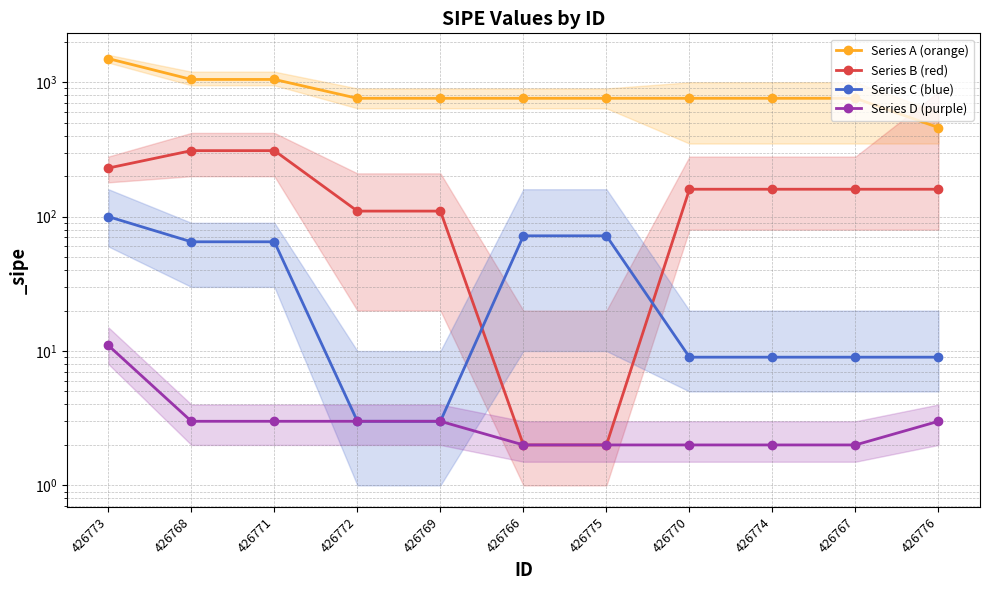

Where is Series D (purple) nearest to the value 6?

426768